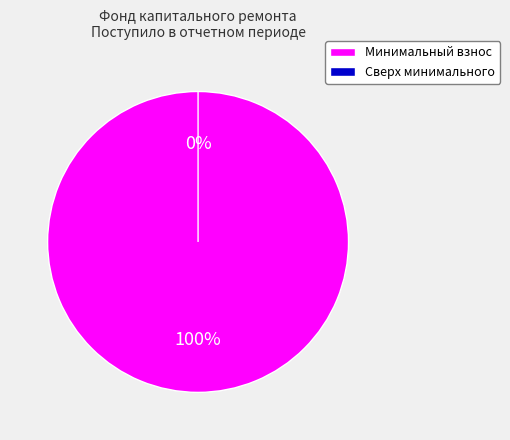

The за счет минимального взноса slice represents 100% of the pie. True or false?

True